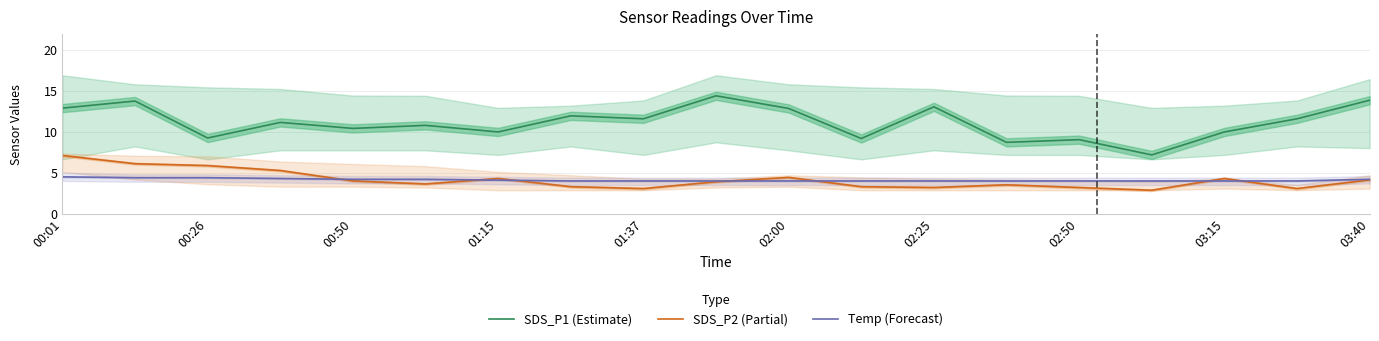

What is the lowest value of the Temp (Forecast) series?

4.0